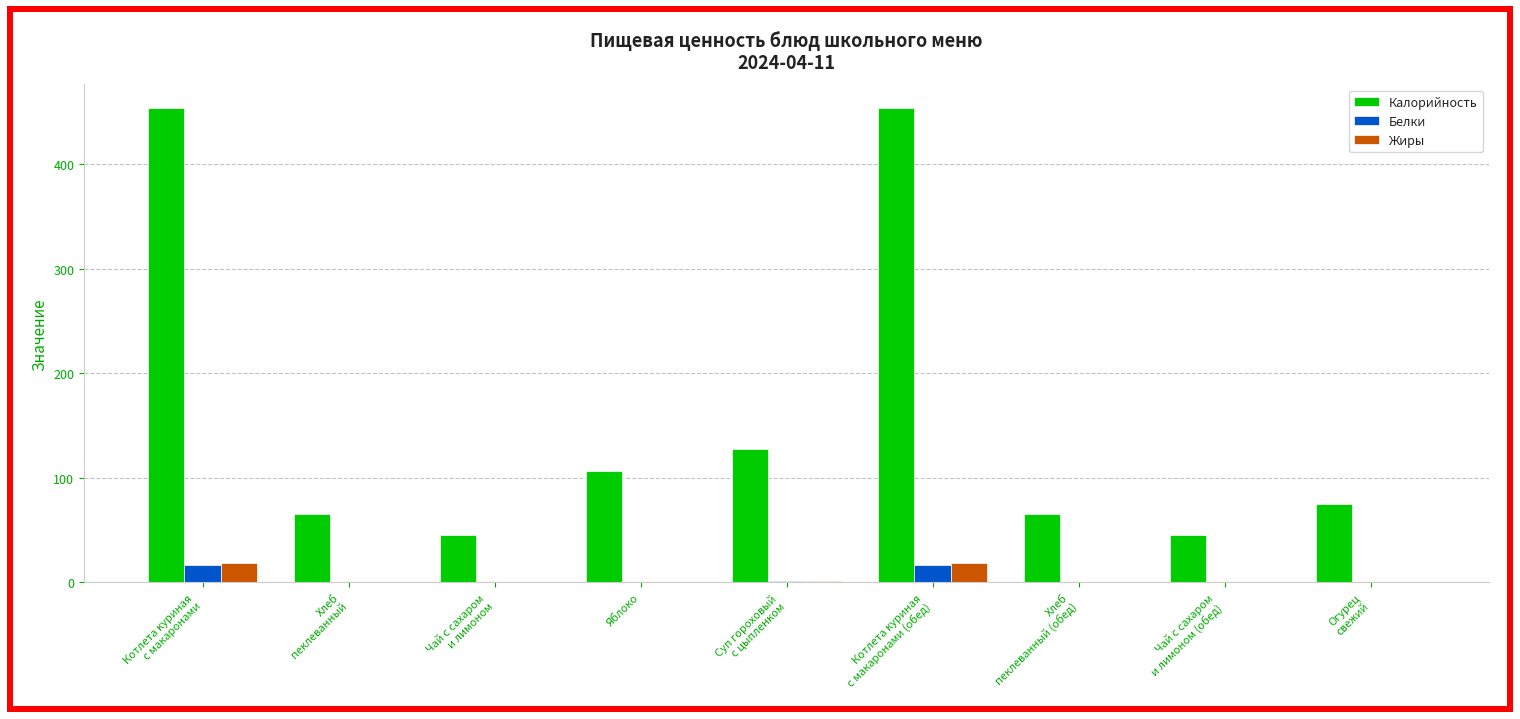

What is the sum of all Жиры values?

38.8